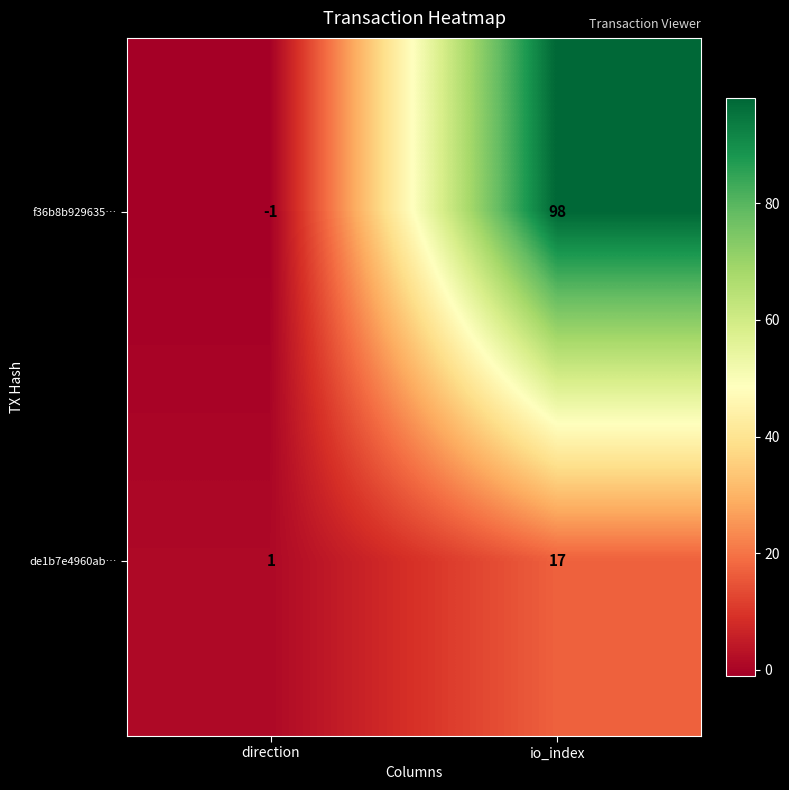

What is the difference between the maximum and minimum values in the f36b8b929635… series?

99